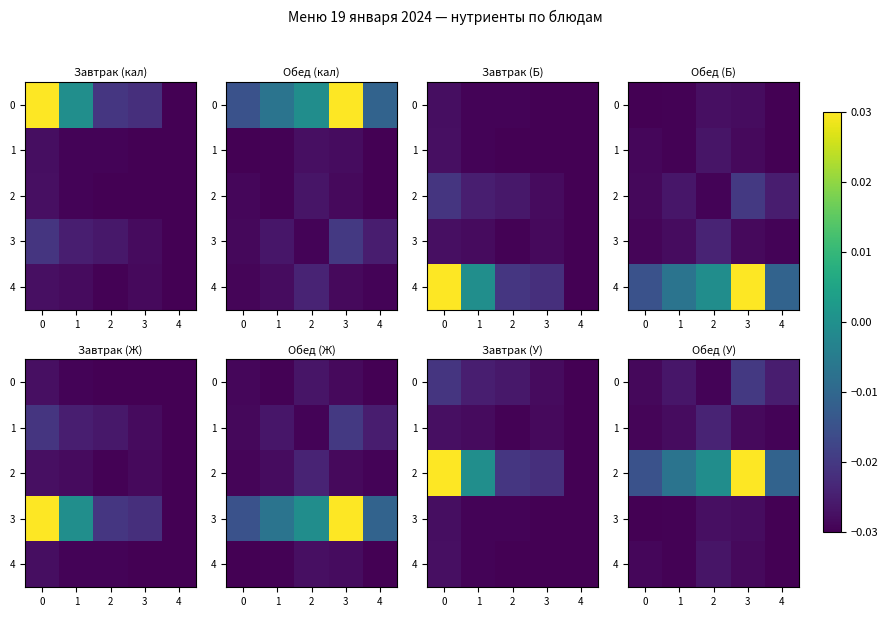

Between 4 and 2, which is larger?

4